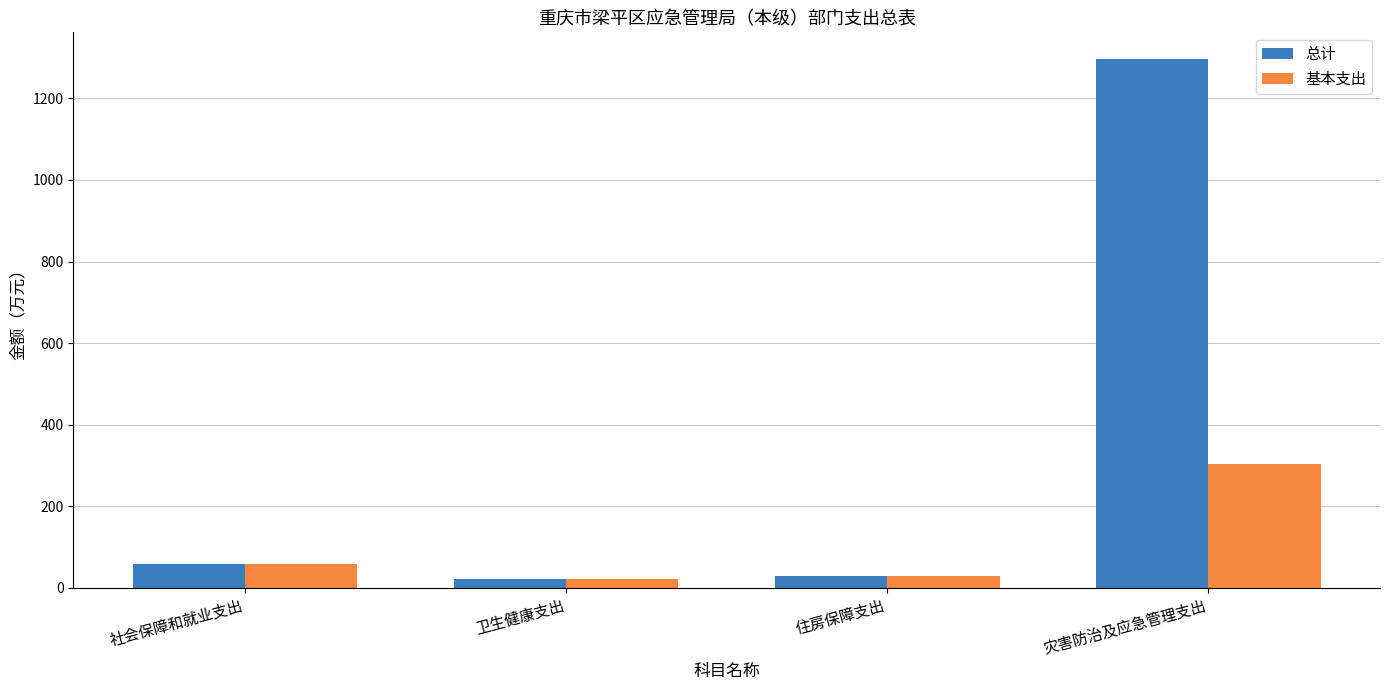

Does the chart contain stacked bars?

No